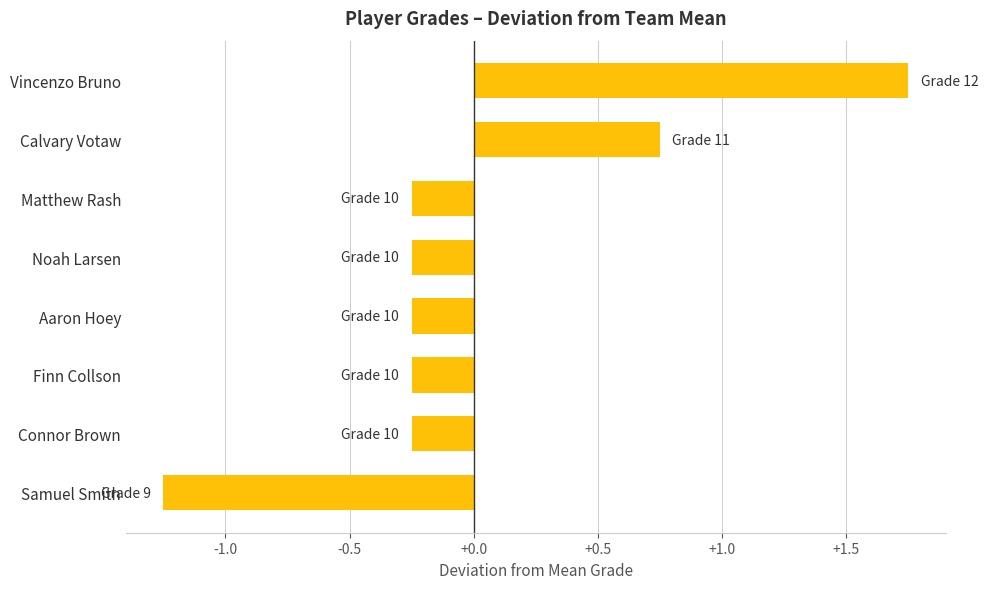

How many data points are less than 0?

6